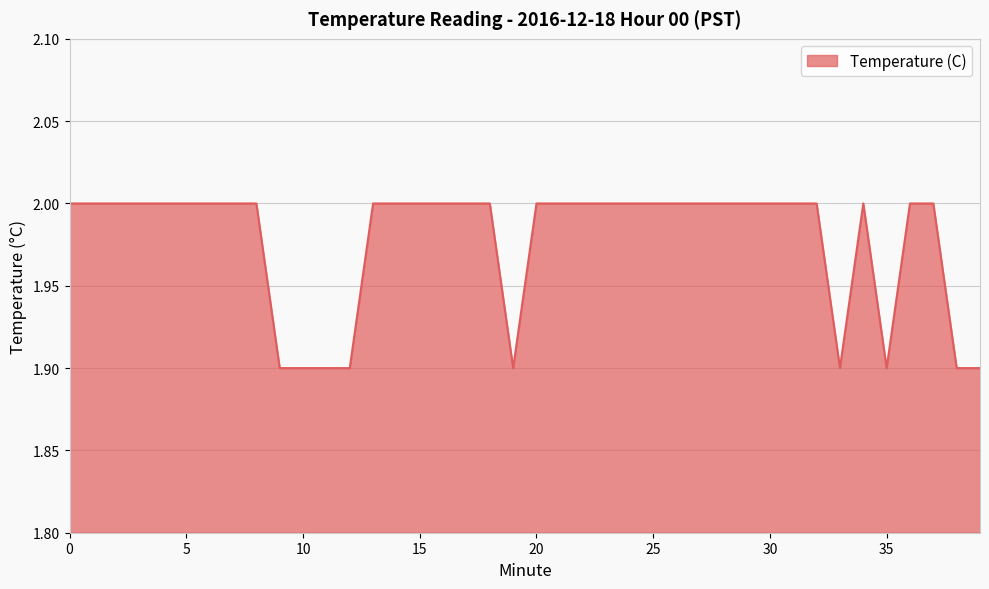

What is the maximum value shown in the chart?

2.0